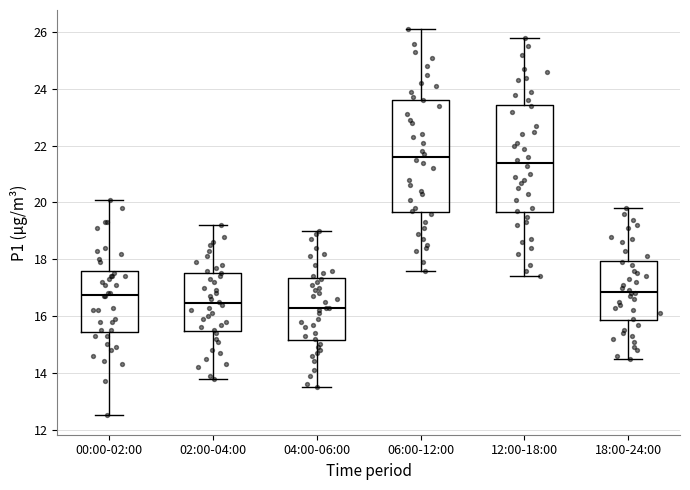

Which box has the highest median line?

06:00-12:00